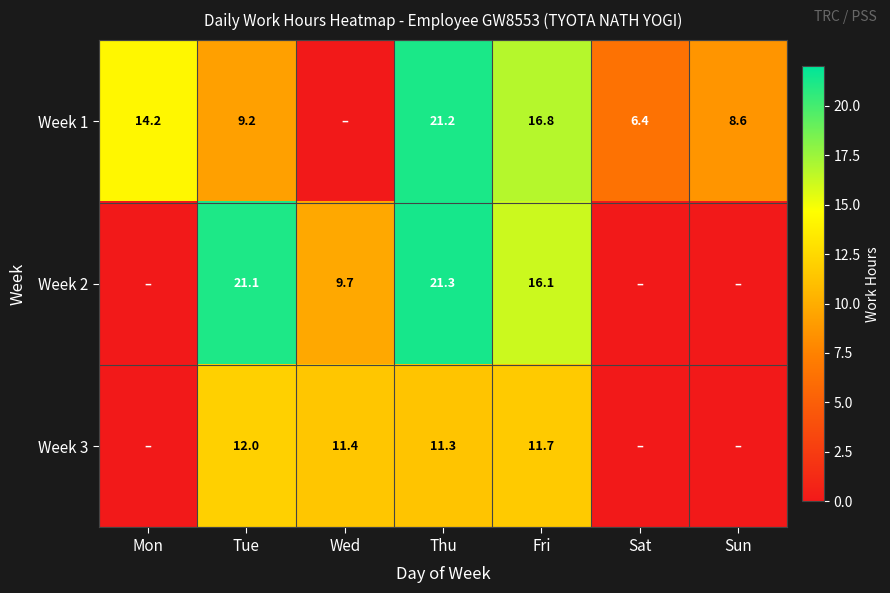

Is it true that Week 1 equals 4.8 at Mon?

False